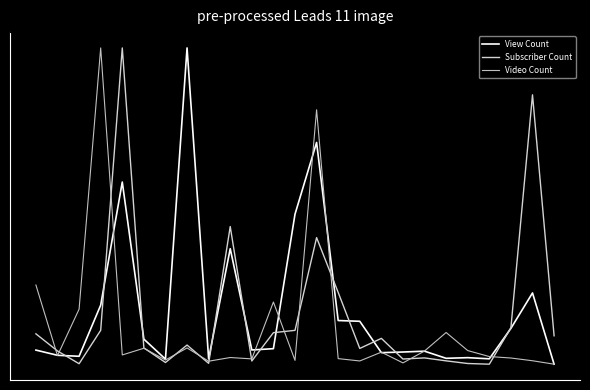

Reading left to right, transcribe all the data shown in this chart.

View Count: 0=0.0	1=0.0	2=0.0	3=0.2	4=0.6	5=0.1	6=0.0	7=1.0	8=0.0	9=0.4	10=0.0	11=0.0	12=0.5	13=0.7	14=0.1	15=0.1	16=0.0	17=0.0	18=0.0	19=0.0	20=0.0	21=0.0	22=0.1	23=0.2	24=0.0
Subscriber Count: 0=0.1	1=0.0	2=0.0	3=0.1	4=1.0	5=0.1	6=0.0	7=0.1	8=0.0	9=0.4	10=0.0	11=0.1	12=0.1	13=0.4	14=0.2	15=0.0	16=0.1	17=0.0	18=0.0	19=0.0	20=0.0	21=0.0	22=0.1	23=0.9	24=0.1
Video Count: 0=0.3	1=0.0	2=0.2	3=1.0	4=0.0	5=0.1	6=0.0	7=0.1	8=0.0	9=0.0	10=0.0	11=0.2	12=0.0	13=0.8	14=0.0	15=0.0	16=0.0	17=0.0	18=0.0	19=0.1	20=0.0	21=0.0	22=0.0	23=0.0	24=0.0